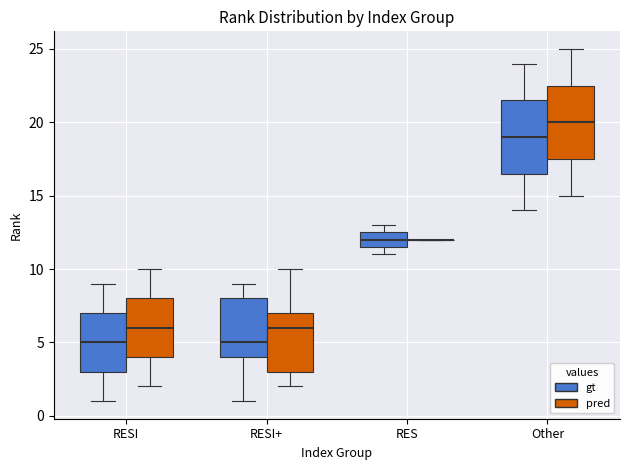

Reading left to right, transcribe this box plot: for each box, give where its median line is, the range the box spans, and where its two whiskers end, as read against the y-axis. The values are not printed on the chart, so give them approximately, as read against the axis.

RESI (gt): median 5.0, box 3.0 to 7.0, whiskers 1.0 to 9.0
RESI (pred): median 6.0, box 4.0 to 8.0, whiskers 2.0 to 10.0
RESI+ (gt): median 5.0, box 4.0 to 8.0, whiskers 1.0 to 9.0
RESI+ (pred): median 6.0, box 3.0 to 7.0, whiskers 2.0 to 10.0
RES (gt): median 12.0, box 11.5 to 12.5, whiskers 11.0 to 13.0
RES (pred): box collapsed to a line at 12.0, whiskers 12.0 to 12.0
Other (gt): median 19.0, box 16.5 to 21.5, whiskers 14.0 to 24.0
Other (pred): median 20.0, box 17.5 to 22.5, whiskers 15.0 to 25.0